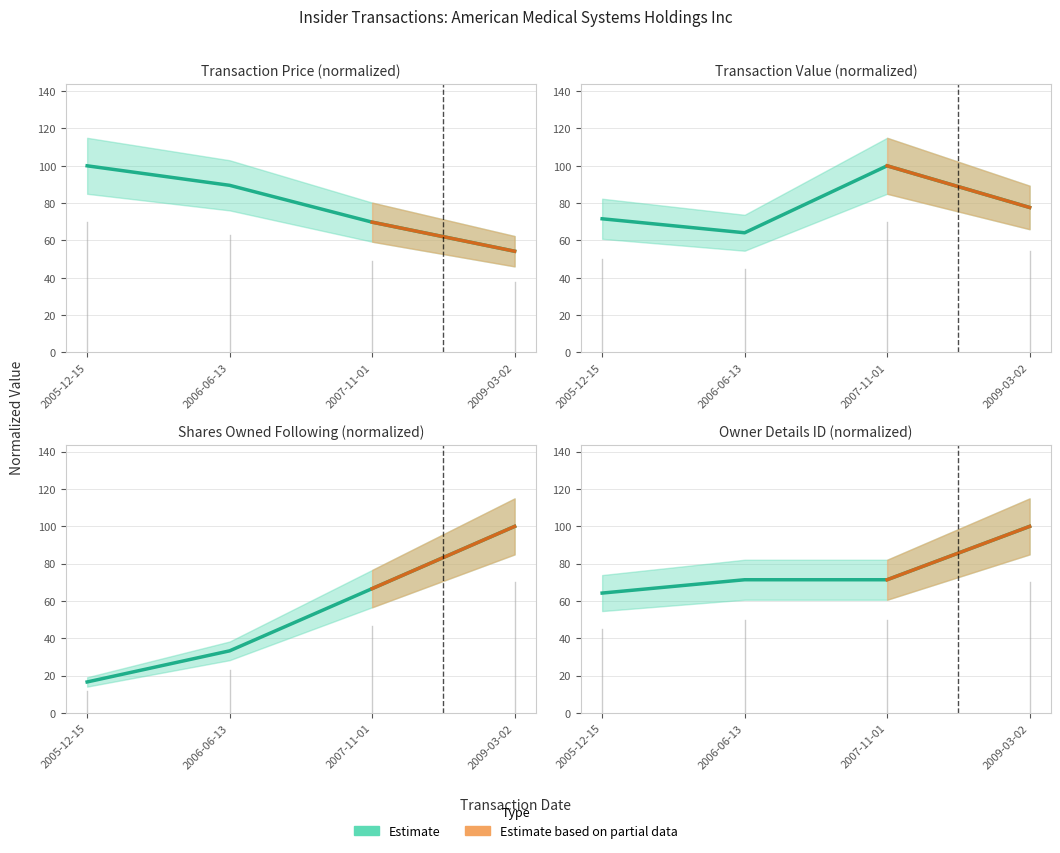

Reading left to right, extract all data points from this chart.

transactionPricePerShare: 100.0	89.5	69.8	54.2
transactionValue: 71.6	64.1	100.0	77.7
sharesOwnedFollowingTransaction: 16.7	33.3	66.7	100.0
rptOwnerDetailsId: 64.3	71.4	71.4	100.0